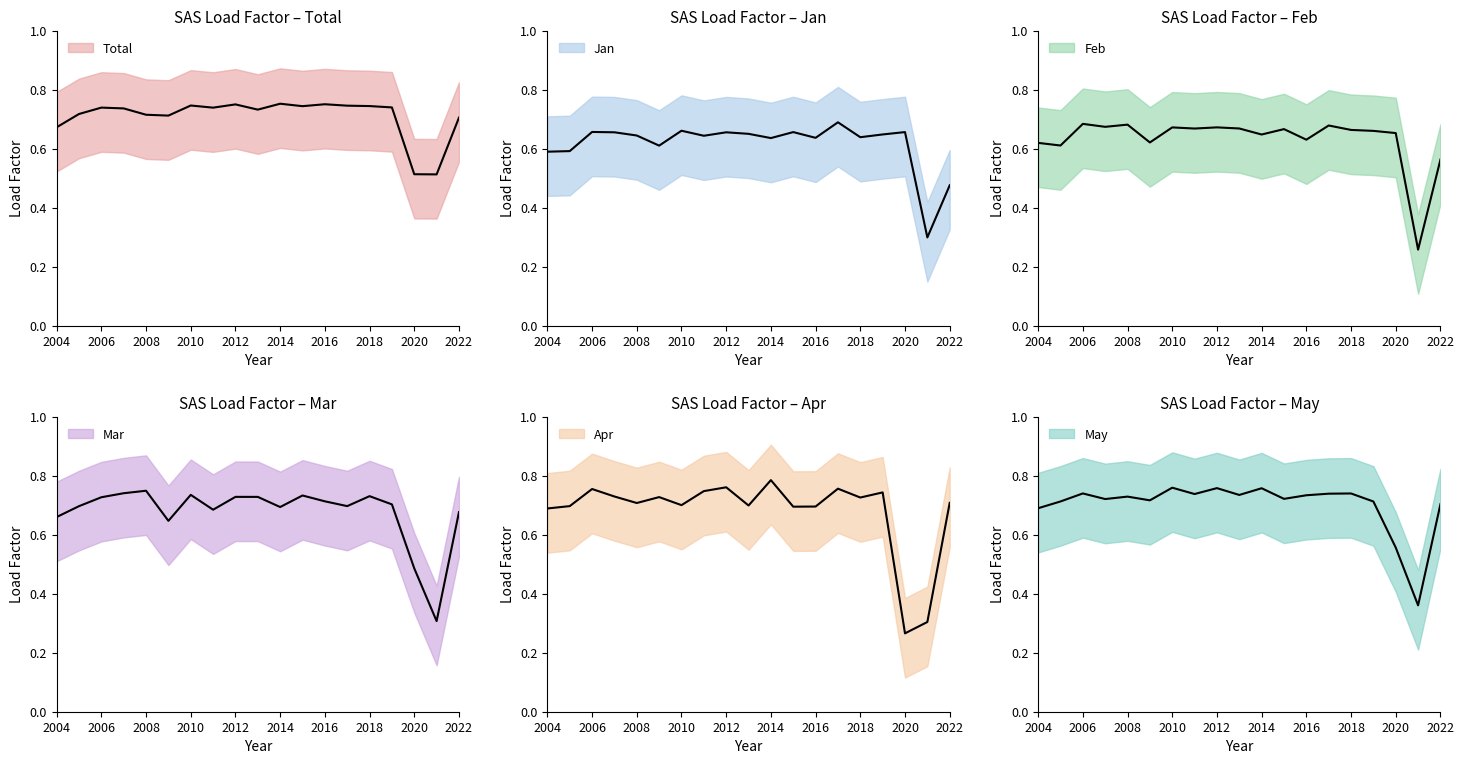

How many data points does each series have?

19